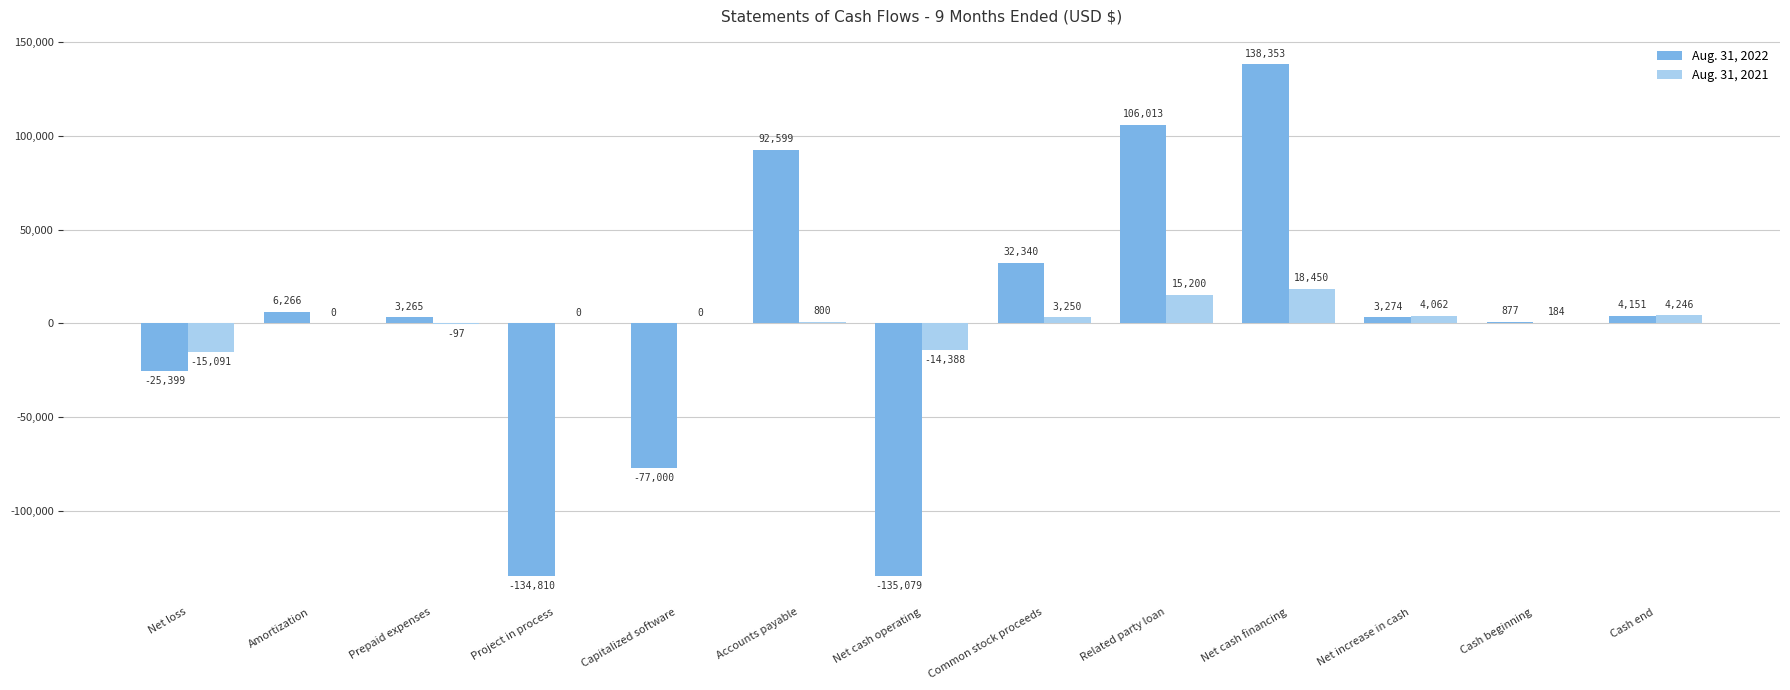

Which label corresponds to the largest value in the chart?

Net cash financing